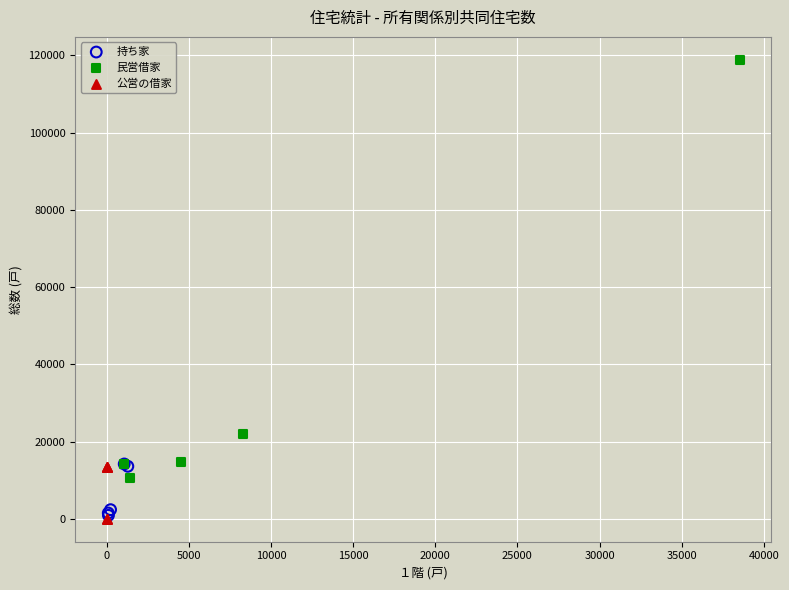

Which series reaches the maximum Y coordinate?

民営借家